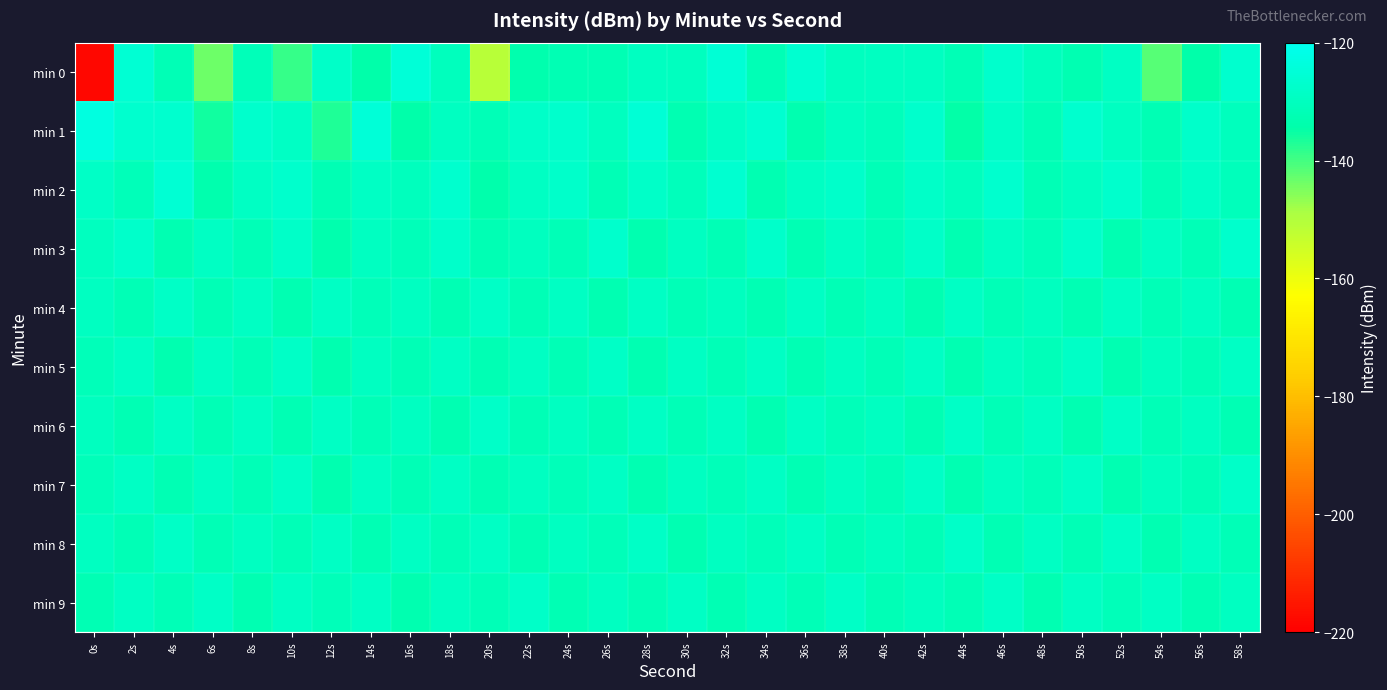

At which category does the chart reach its minimum across all series?

0s